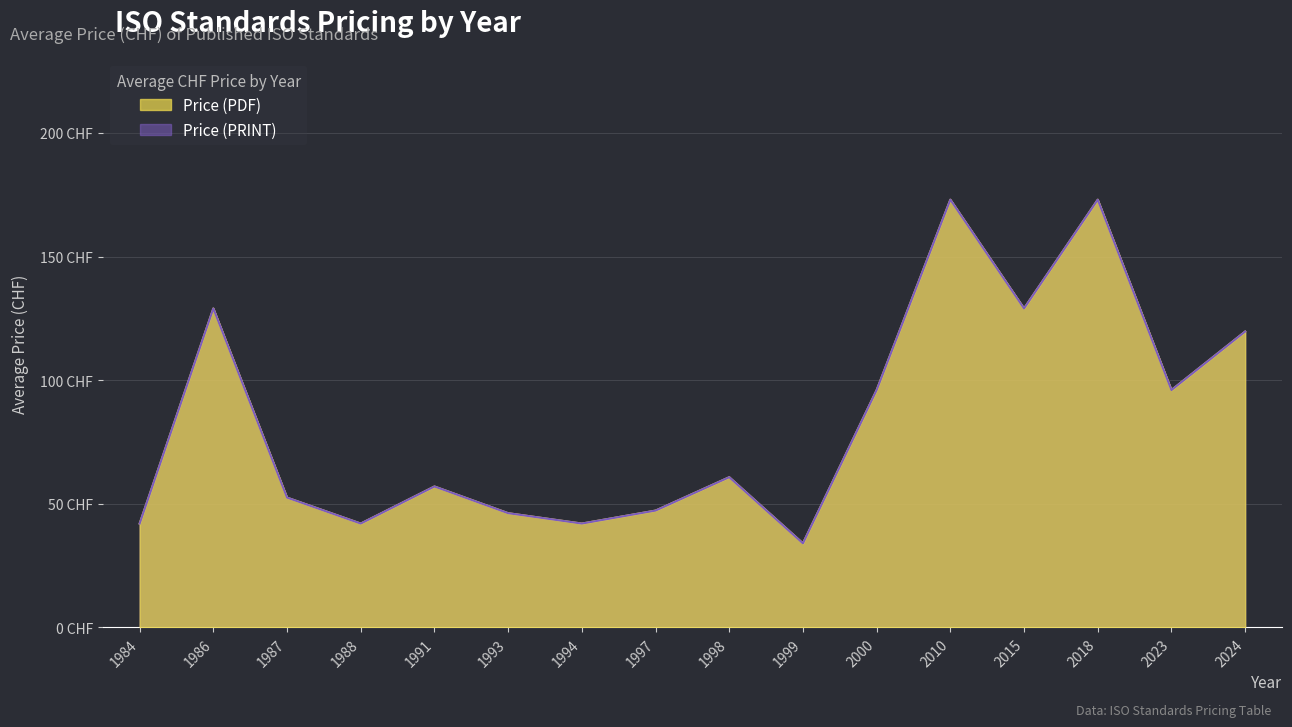

Does the chart display data point markers on the line(s)?

No